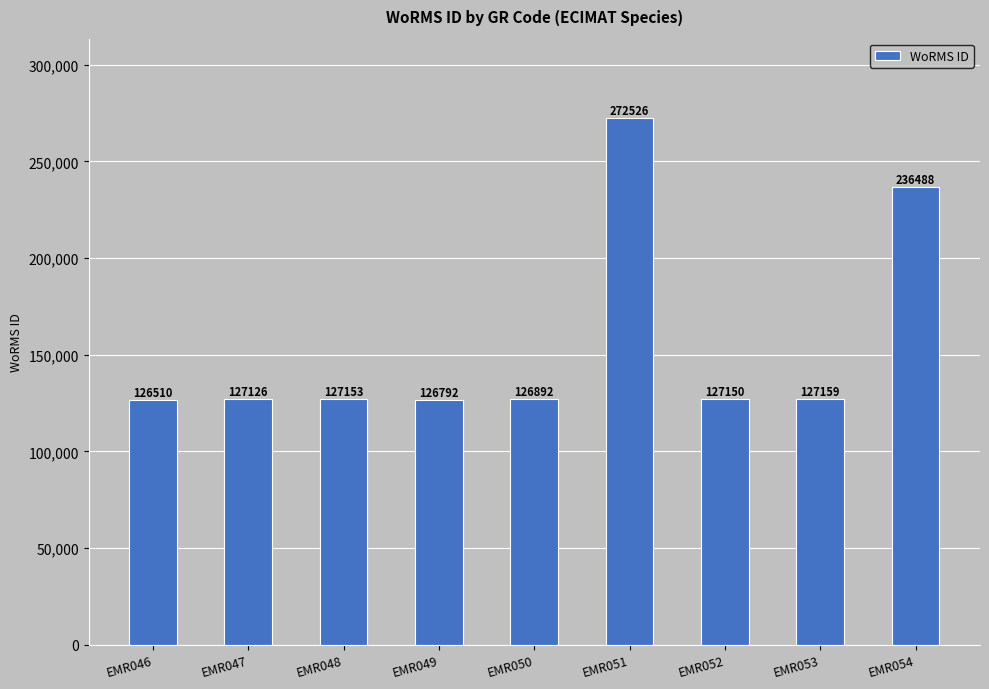

What is the difference between the values at EMR054 and EMR046?

109978